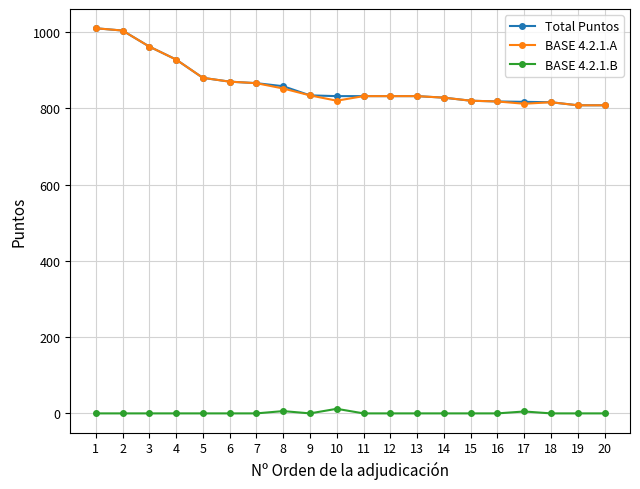

True or false: BASE 4.2.1.A has more than 0 points higher than both neighbors.

True